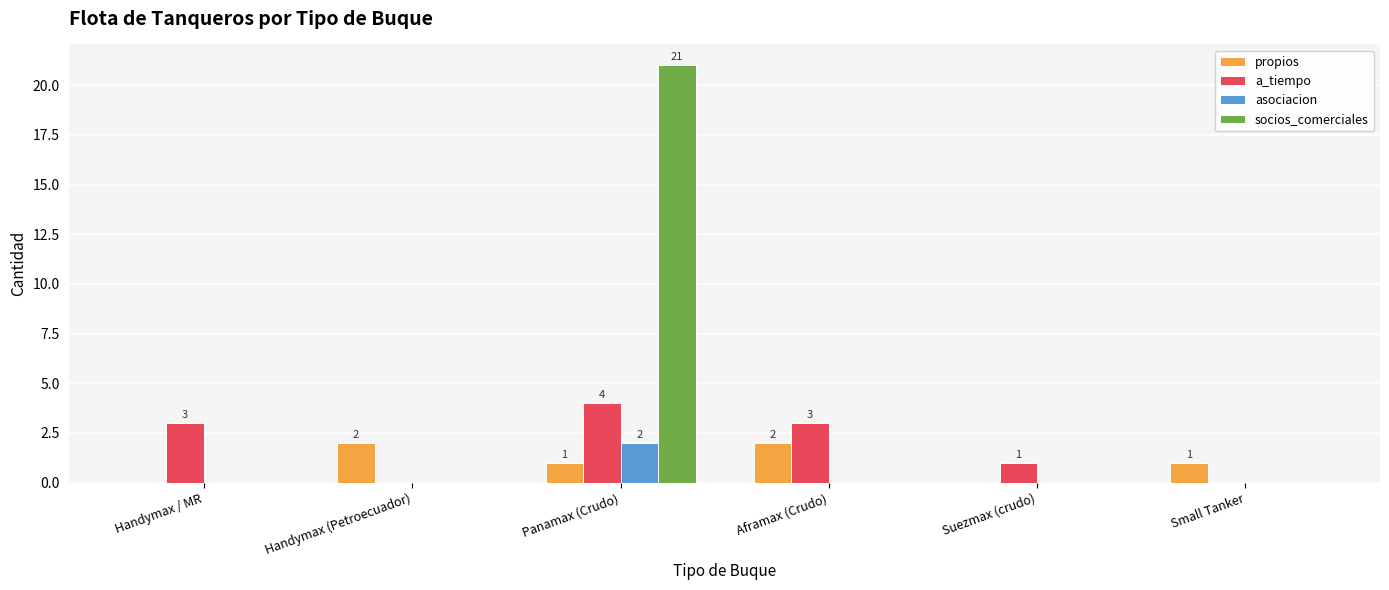

The value of socios_comerciales at Small Tanker is 0. True or false?

True